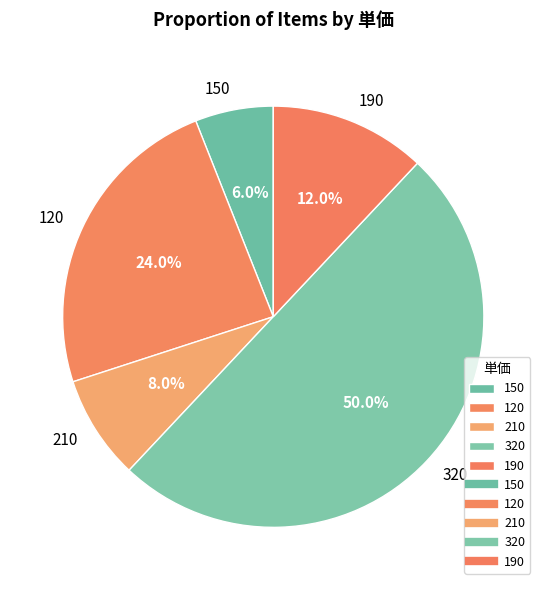

To the nearest percent, what is the combined percentage of 320 and 210?

58%